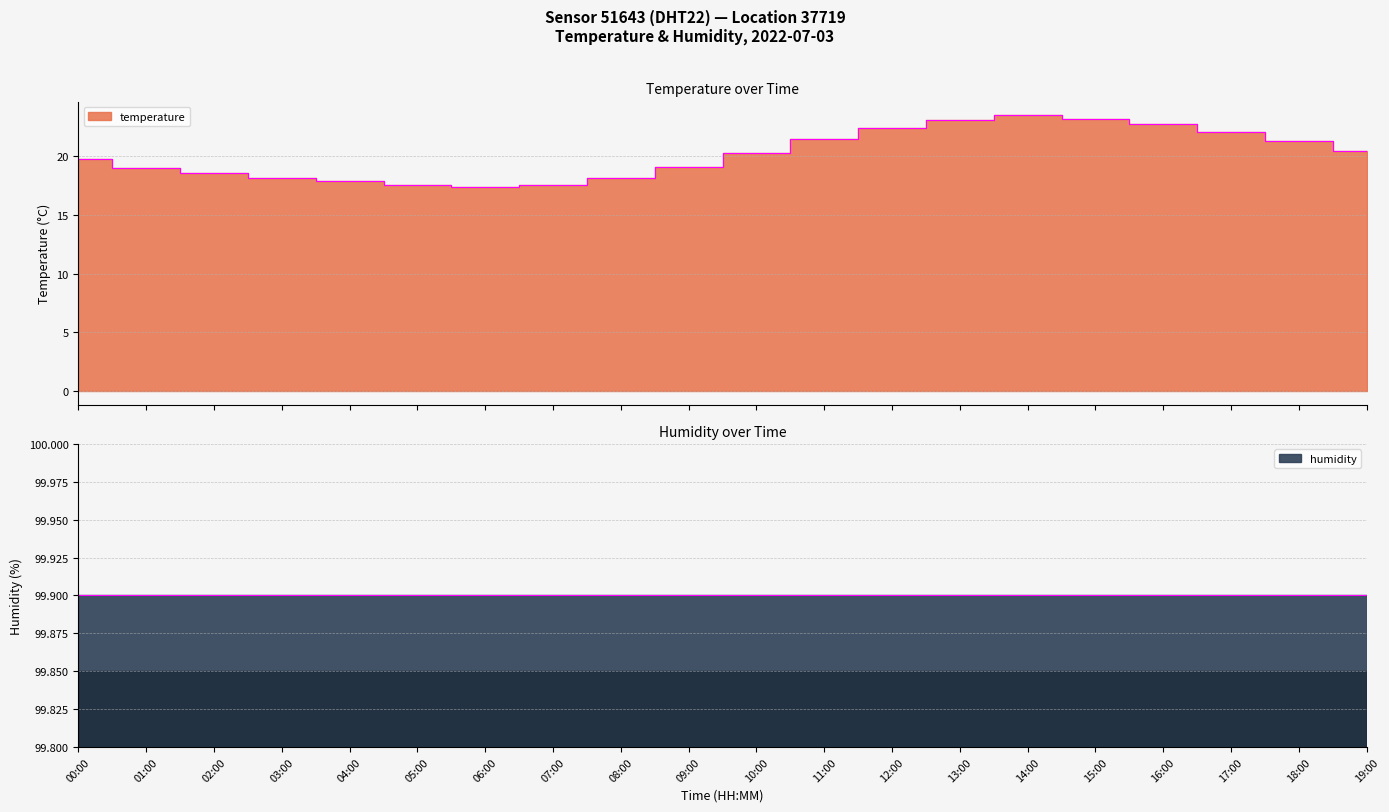

What is the average value?

20.2